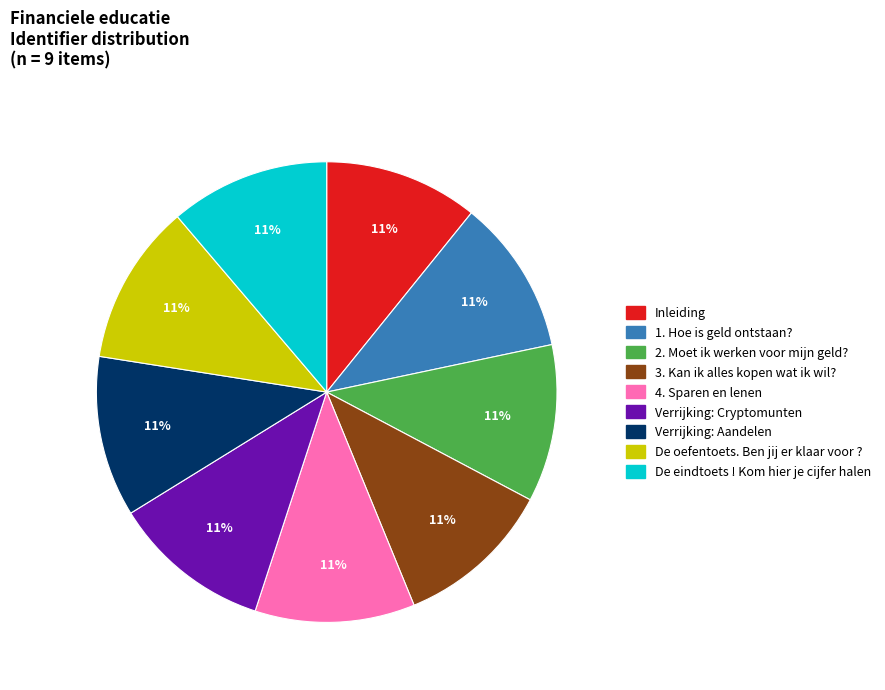

To the nearest percent, what percentage of the pie is De eindtoets ! Kom hier je cijfer halen?

11%